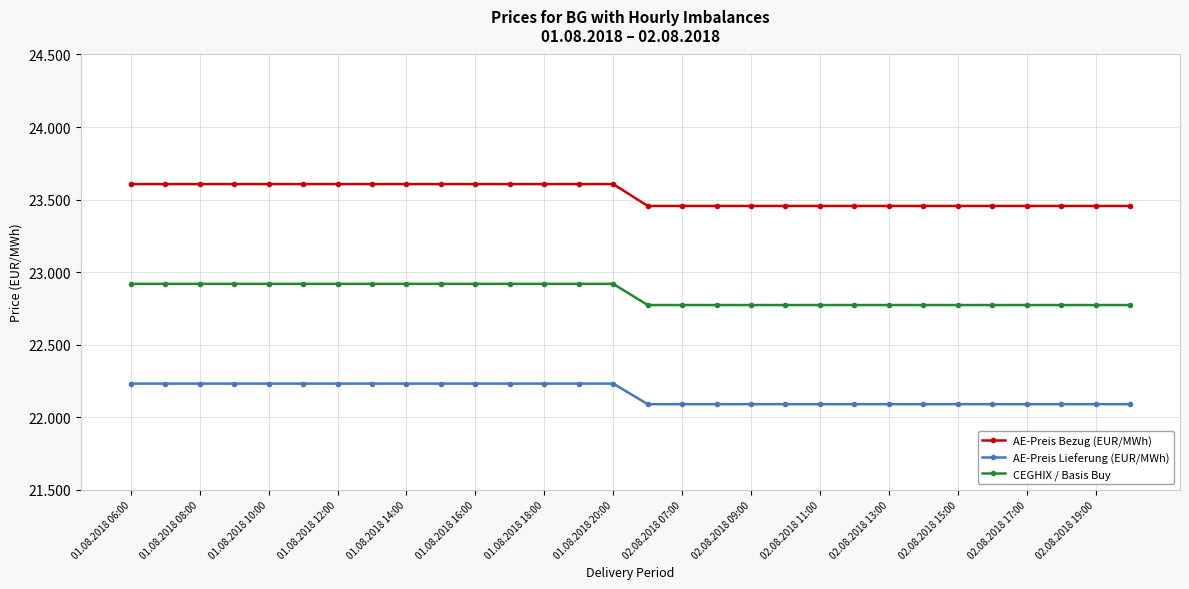

List the series in order of their peak value, highest first.

AE-Preis Bezug (EUR/MWh), CEGHIX / Basis Buy, AE-Preis Lieferung (EUR/MWh)